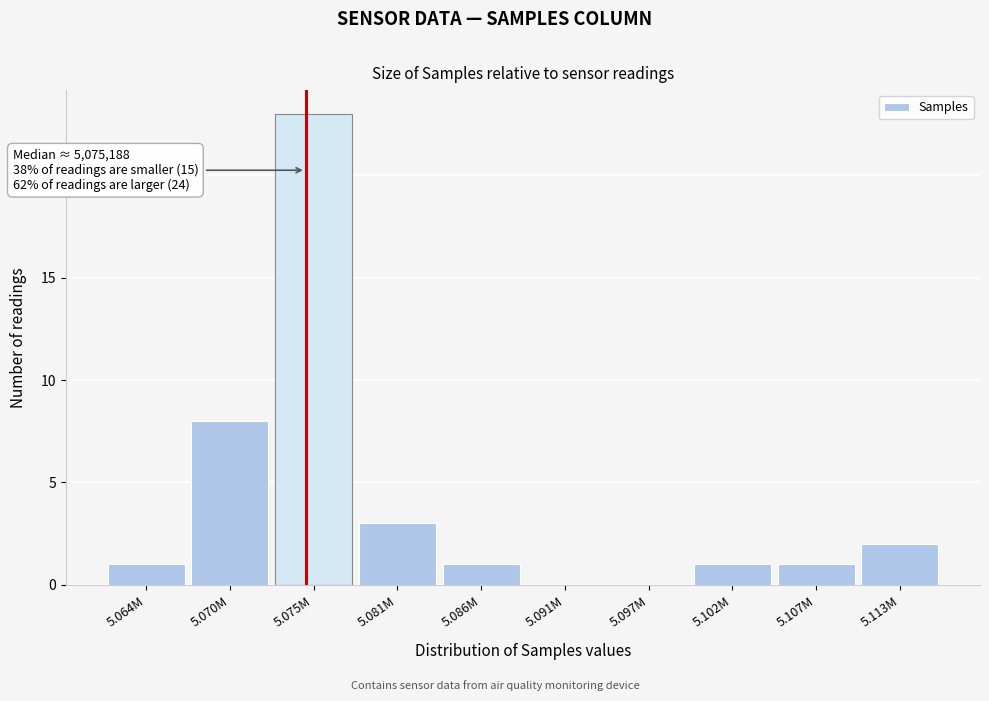

Reading right to left, transcribe all the data shown in this chart.

5.113M=2	5.107M=1	5.102M=1	5.097M=0	5.091M=0	5.086M=1	5.081M=3	5.075M=23	5.070M=8	5.064M=1